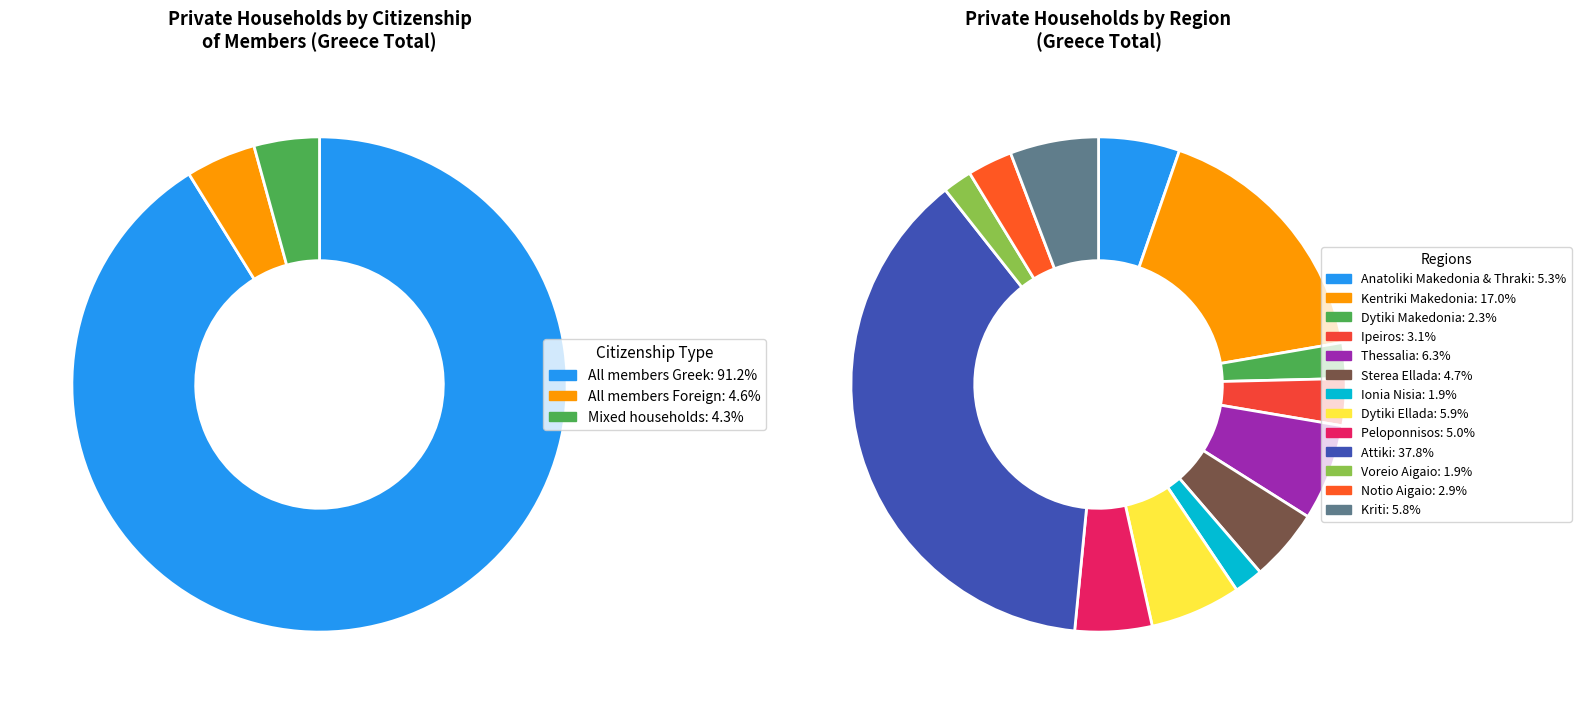

Count the number of slices in the pie.

13